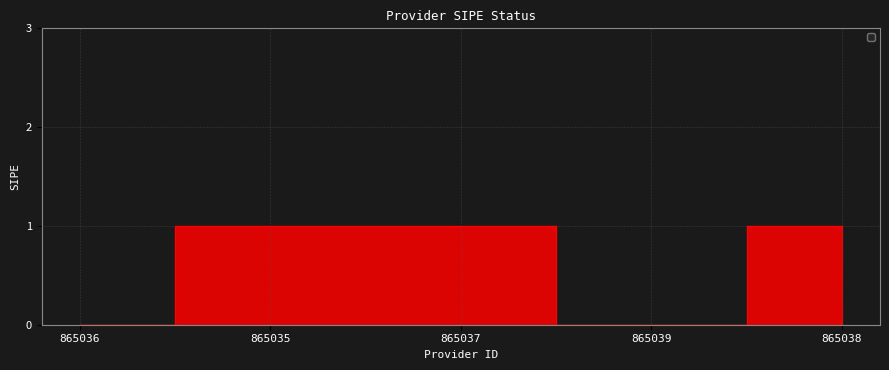

Reading left to right, transcribe all the data shown in this chart.

0	1	1	0	1